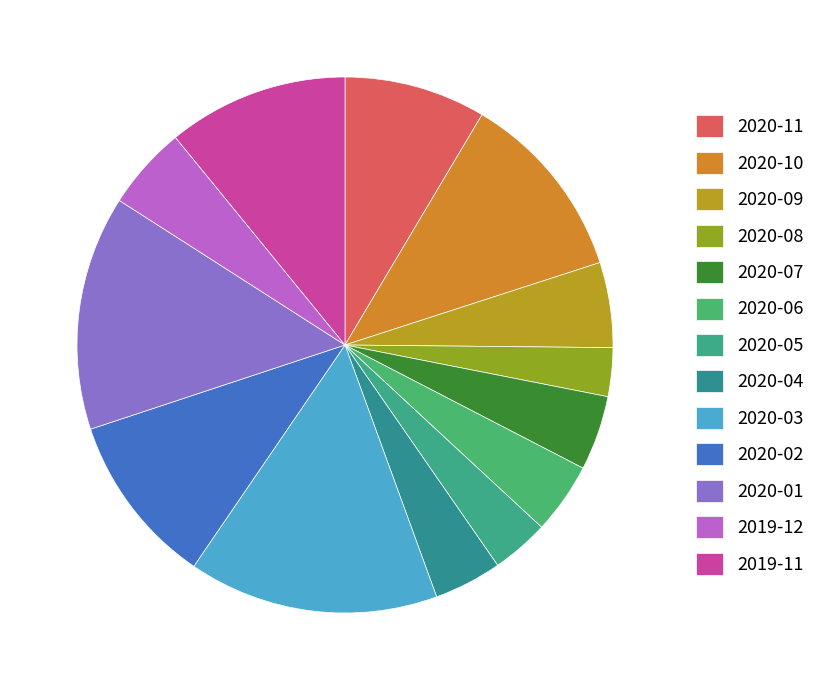

How many slices are in this pie chart?

13